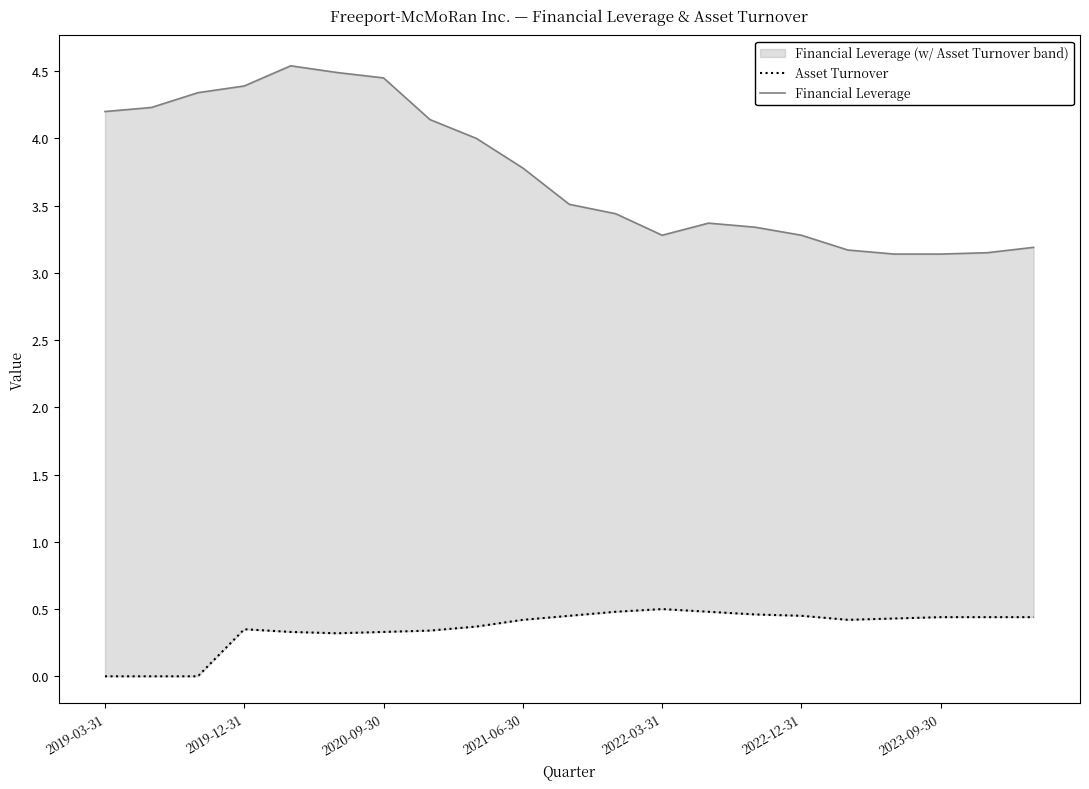

Does the chart display data point markers on the line(s)?

No